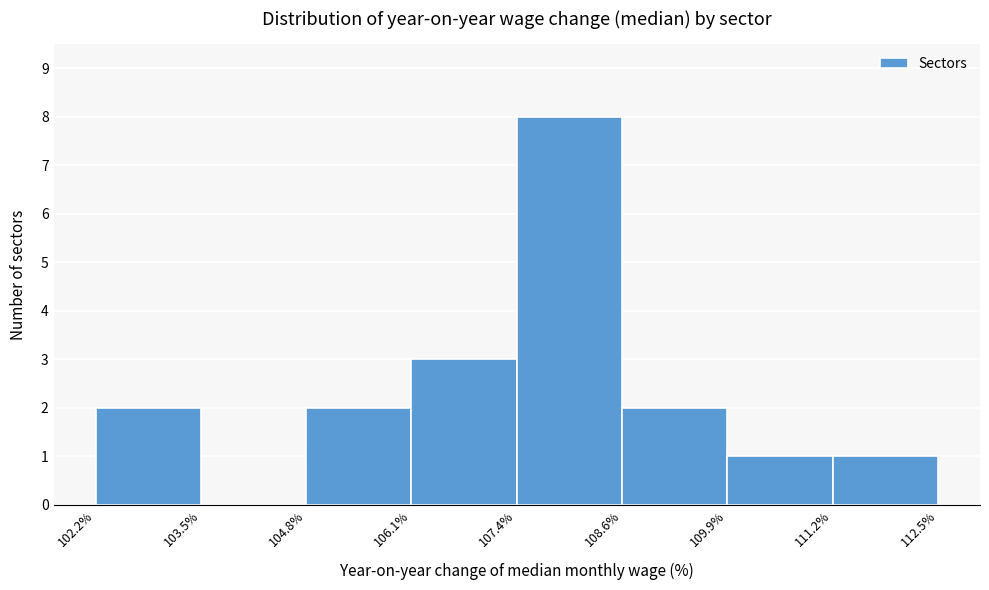

Reading left to right, list every bar in this chart as the range it spans on the x-axis followed by its height. The values are not printed on the chart, so give them approximately, as read against the axis.

102.2% to 103.5%: 2
103.5% to 104.8%: 0
104.8% to 106.1%: 2
106.1% to 107.4%: 3
107.4% to 108.6%: 8
108.6% to 109.9%: 2
109.9% to 111.2%: 1
111.2% to 112.5%: 1